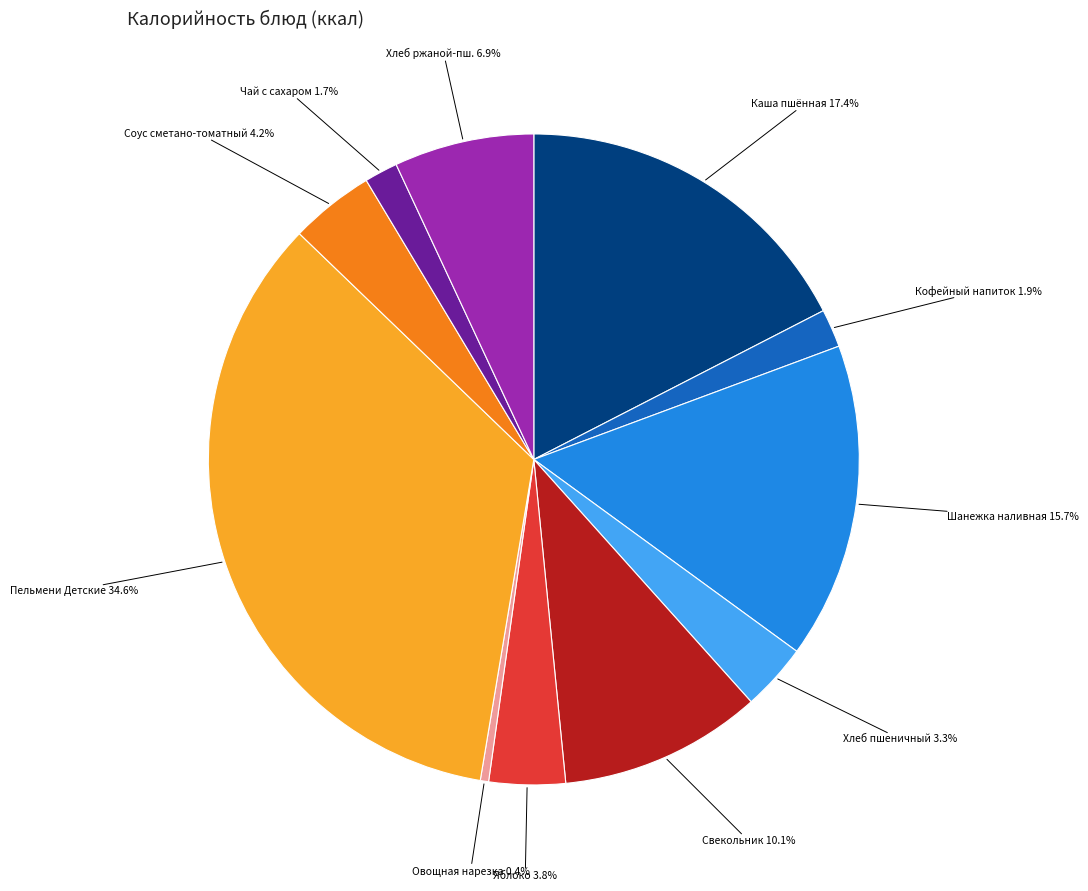

Which category has the biggest portion of the pie?

Пельмени Детские